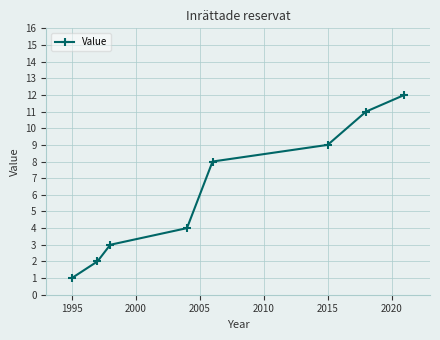

How many data points does each series have?

8